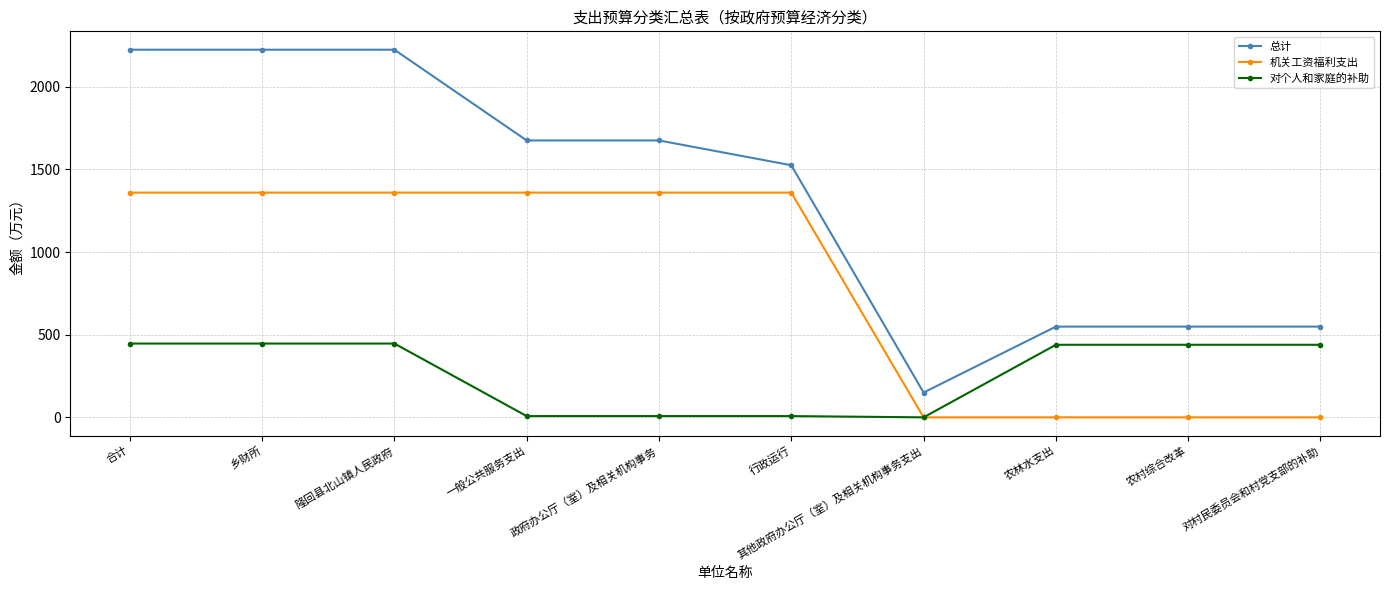

What are all the series names shown in the legend?

总计, 机关工资福利支出, 对个人和家庭的补助